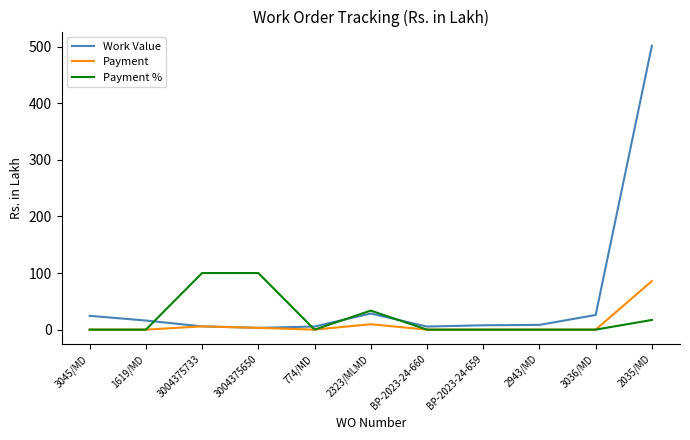

Which series has the widest spread of values?

Work Value